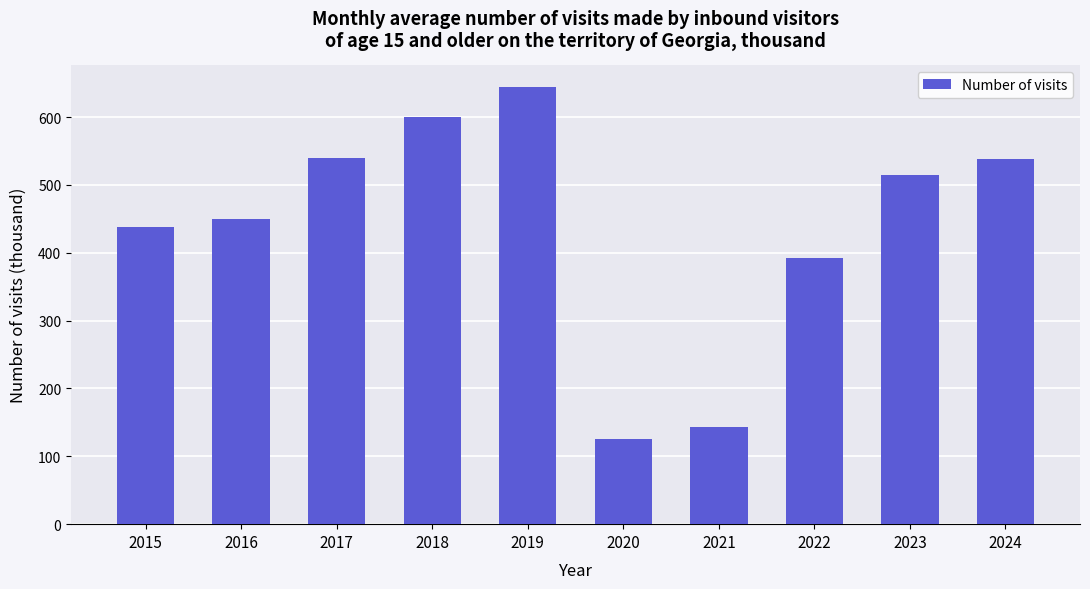

What is the sum of all values?

4385.6